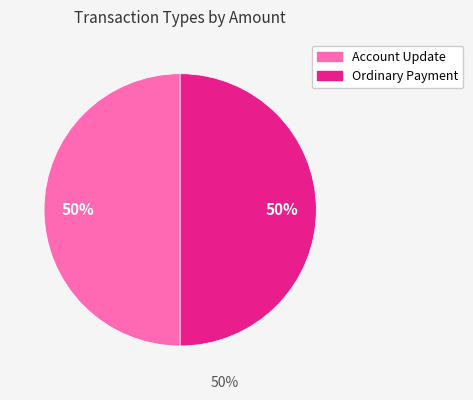

What percentage is the Ordinary Payment slice, to the nearest percent?

50%